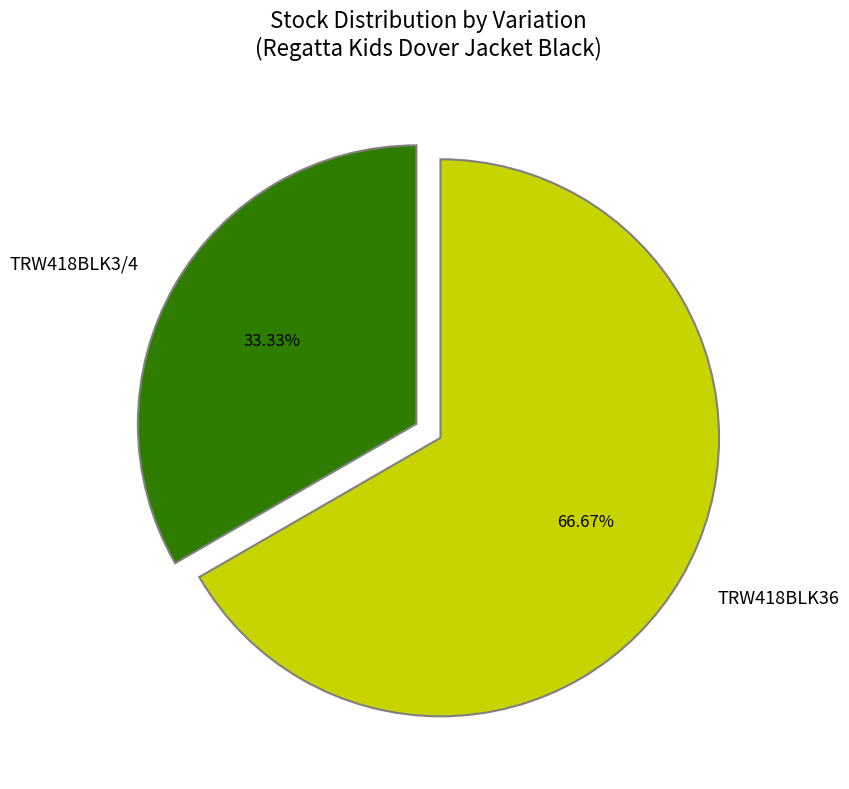

Which slice is the smallest?

TRW418BLK3/4